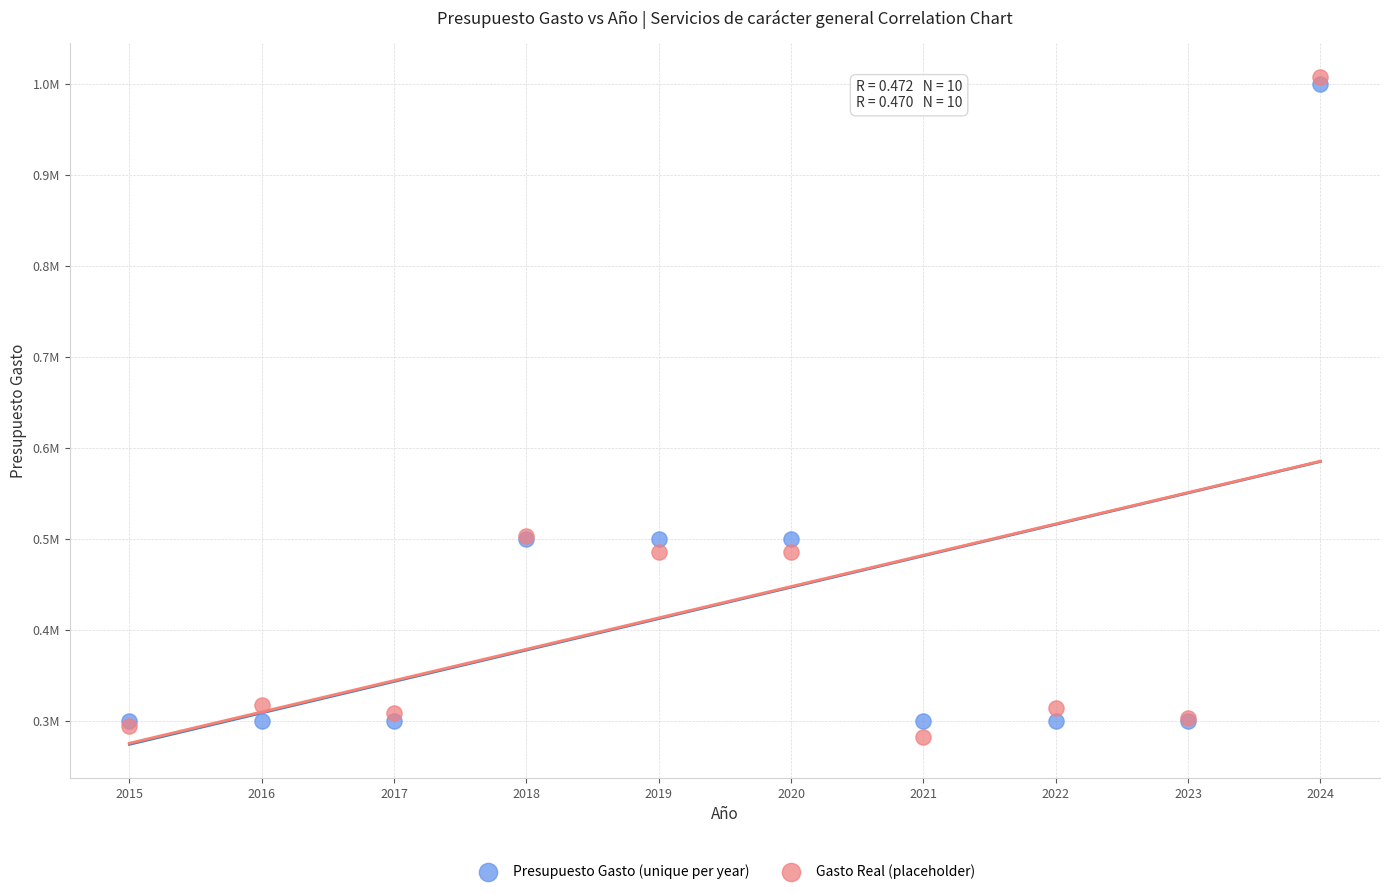

What are all the series names shown in the legend?

Presupuesto Gasto (unique per year), Gasto Real (placeholder)